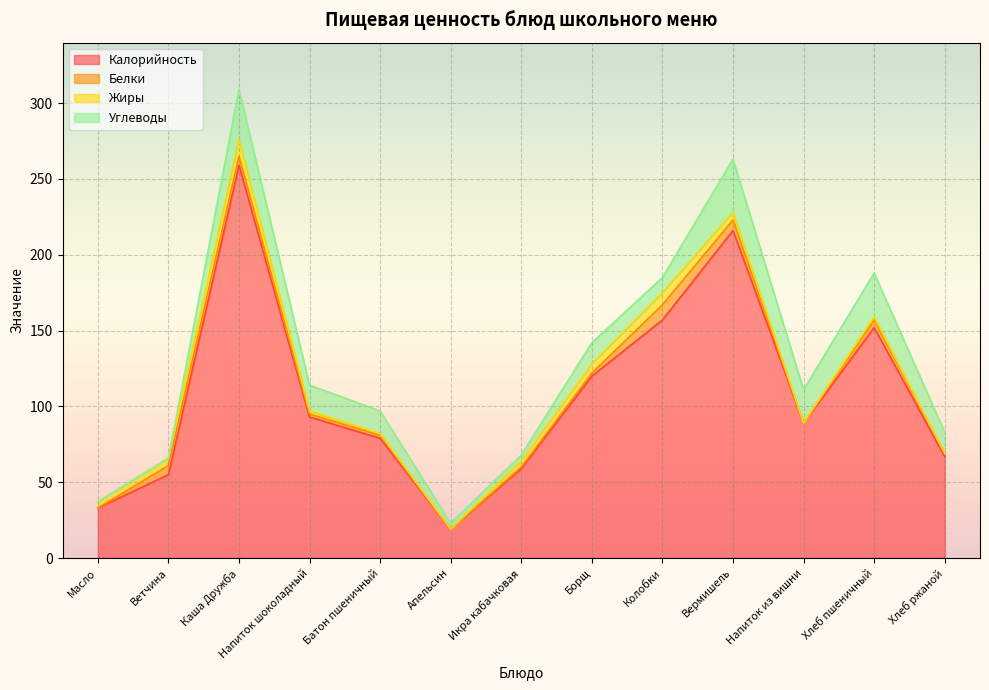

Reading left to right, transcribe all the data shown in this chart.

Калорийность: 33	55	259	93	79	19	59	120	157	216	89	152	67
Белки: 0	6	6	2	2	0	1	2	10	7	0	5	2
Жиры: 4	5	11	2	1	0	4	6	8	5	0	2	0
Углеводы: 0	0	33	17	15	4	4	14	10	35	22	29	14